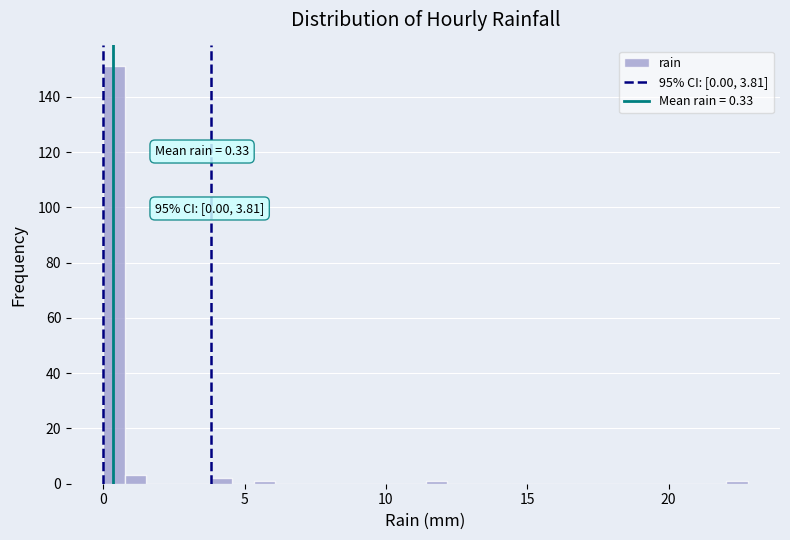

Read against the x-axis, roughly where is the centre of the tallest bar?

0.5